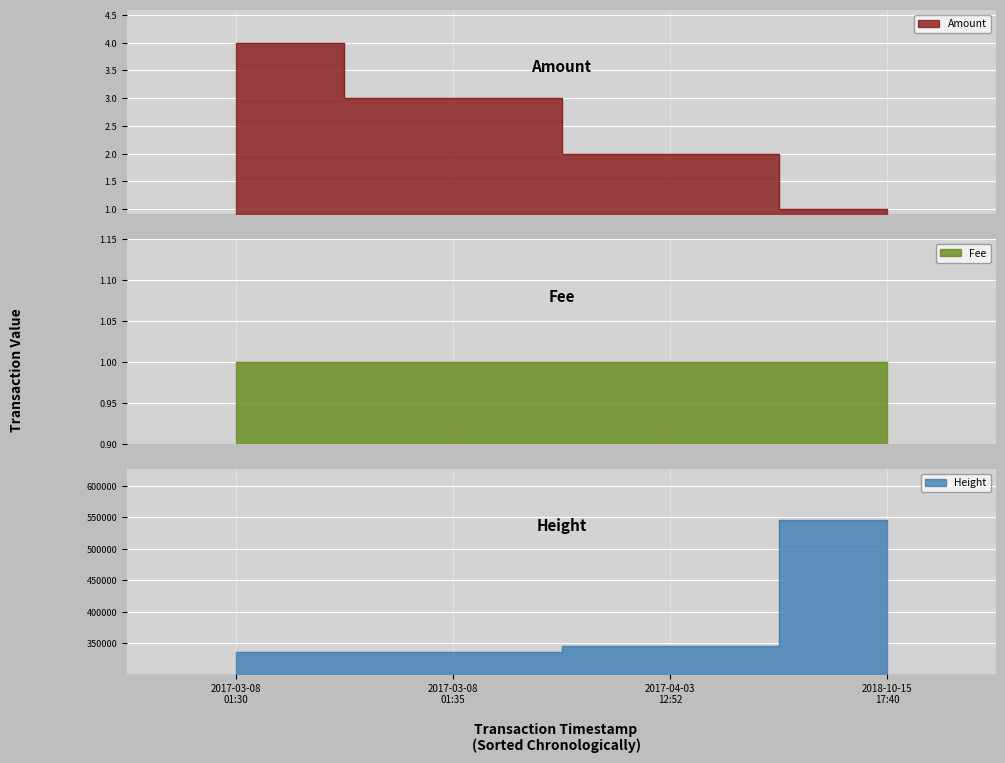

True or false: Amount has a value of 3.1 at 2017-04-03 12:52.

False